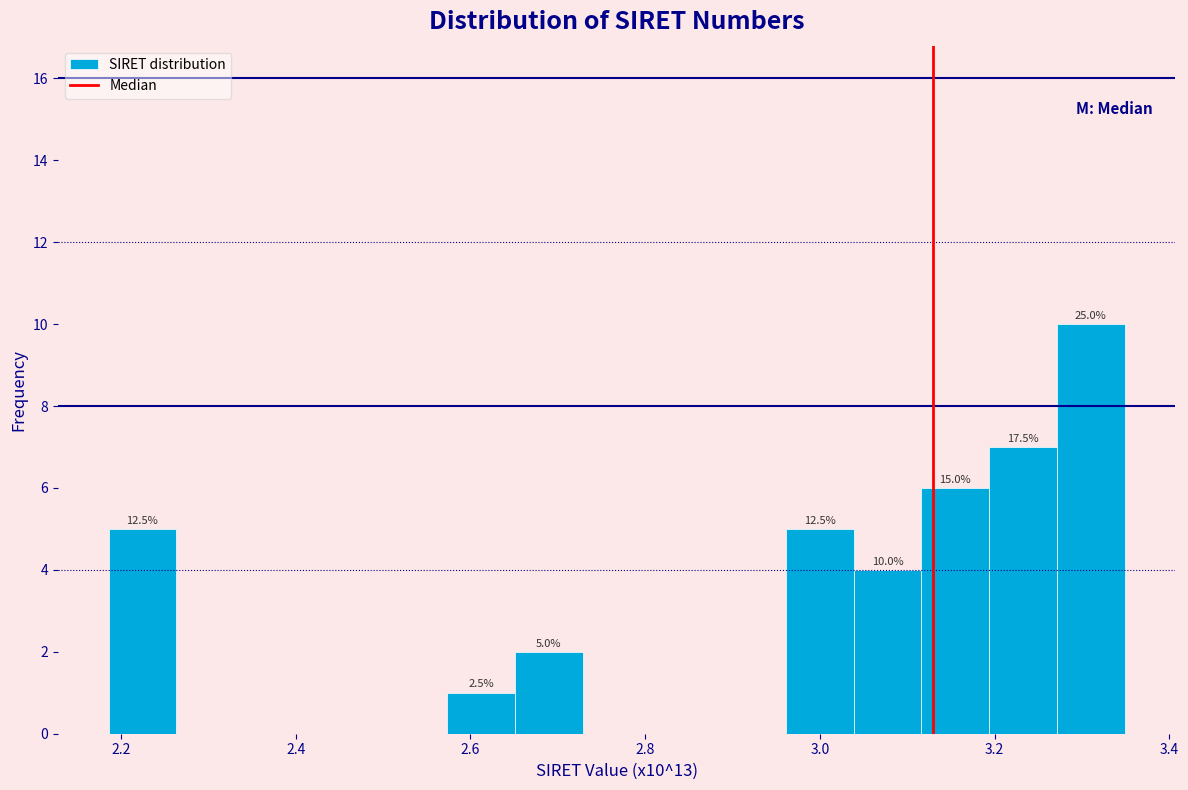

Read against the x-axis, roughly where is the centre of the tallest bar?

3.30